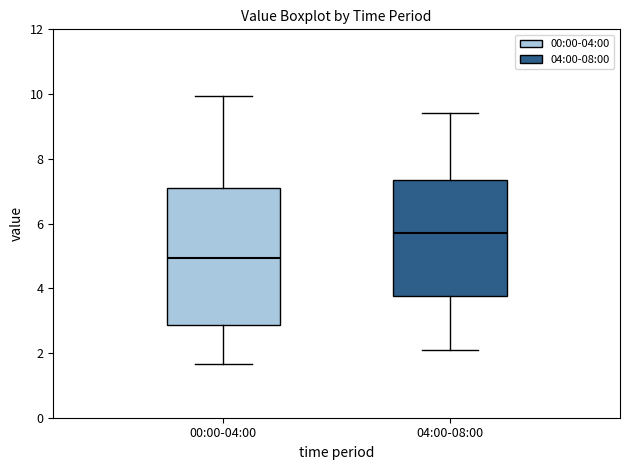

Reading left to right, read every box against the y-axis: the position of its median line, the range the box covers, and the ends of its whiskers. The values are not printed on the chart, so give them approximately, as read against the axis.

00:00-04:00: median 5.0, box 2.8 to 7.0, whiskers 1.6 to 10.0
04:00-08:00: median 5.8, box 3.8 to 7.4, whiskers 2.2 to 9.4